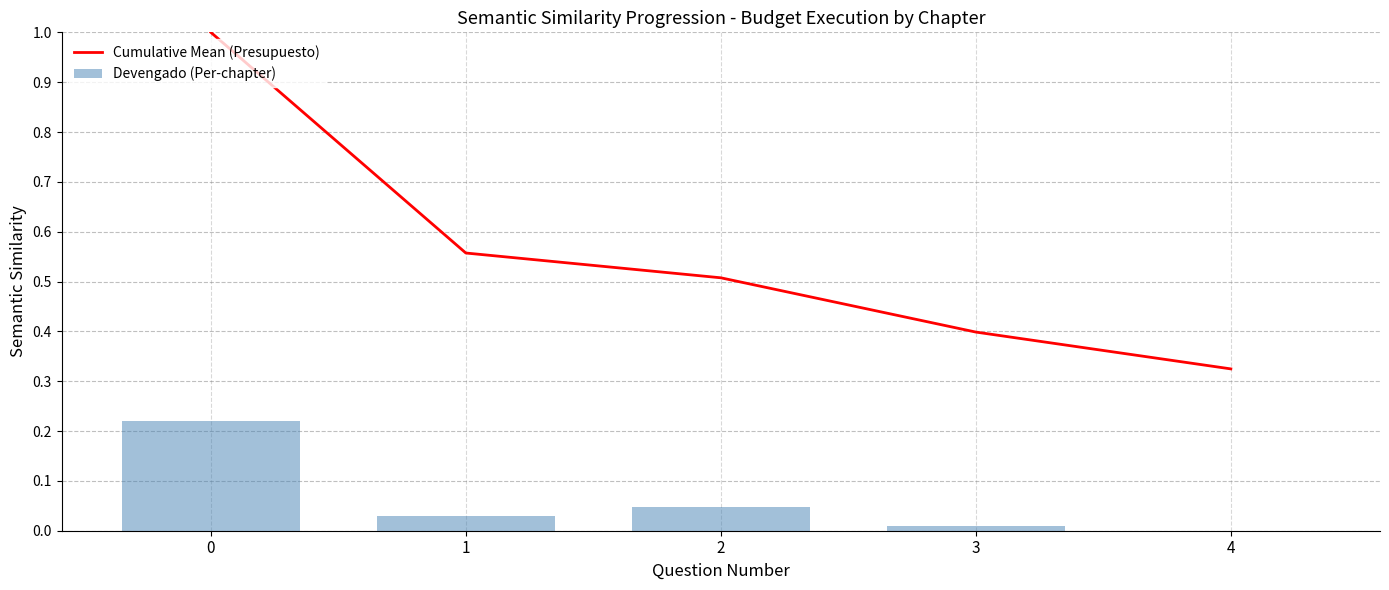

List the labels in order of Cumulative Mean (Presupuesto) value, largest first.

0, 1, 2, 3, 4